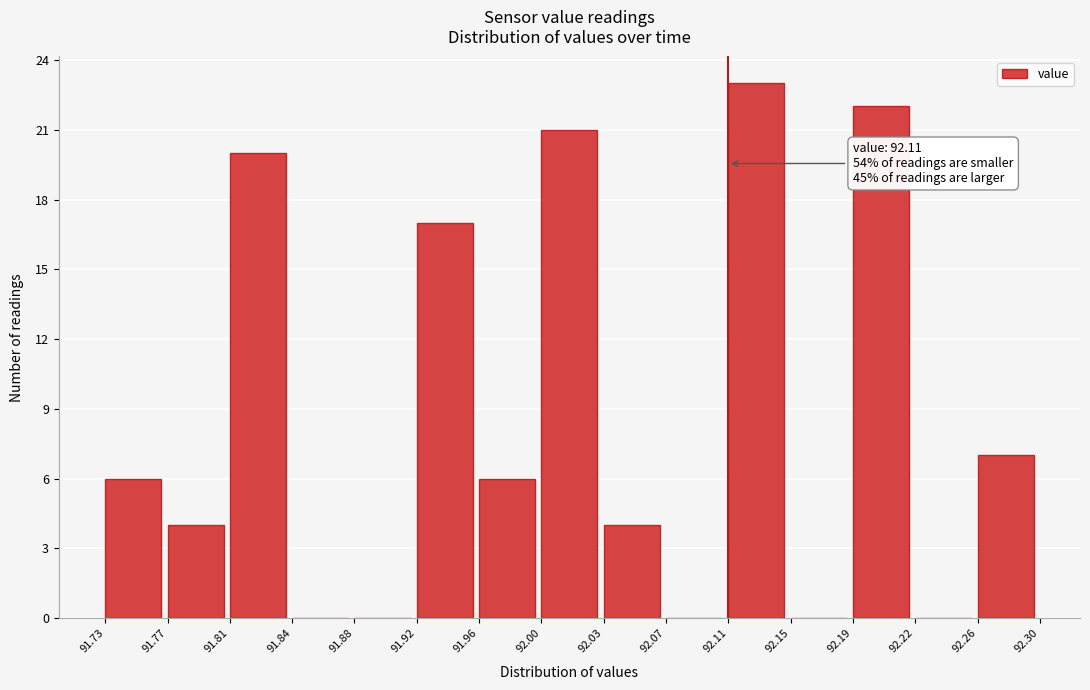

Over which range of the x-axis is the bar tallest?

92.11 to 92.15